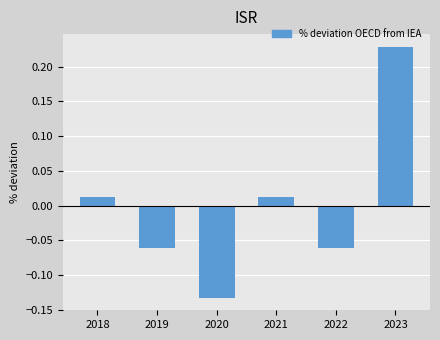

At which label does the data first exceed 0?

2018